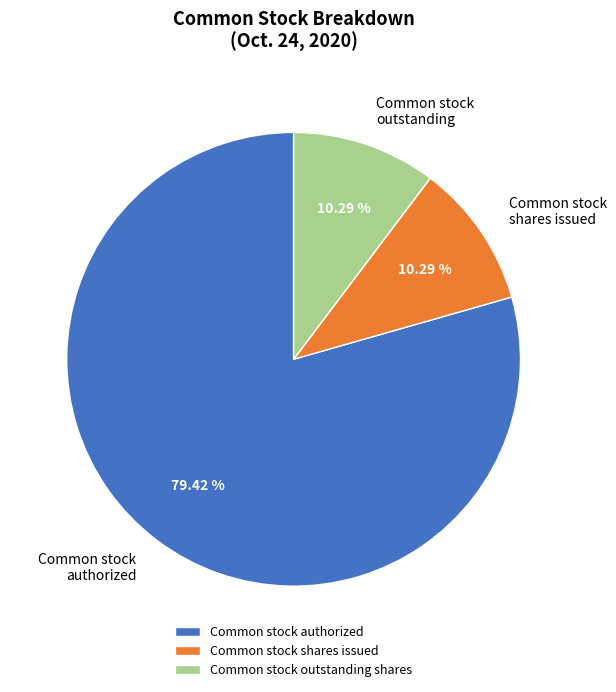

To the nearest percent, what is the average slice percentage?

33%